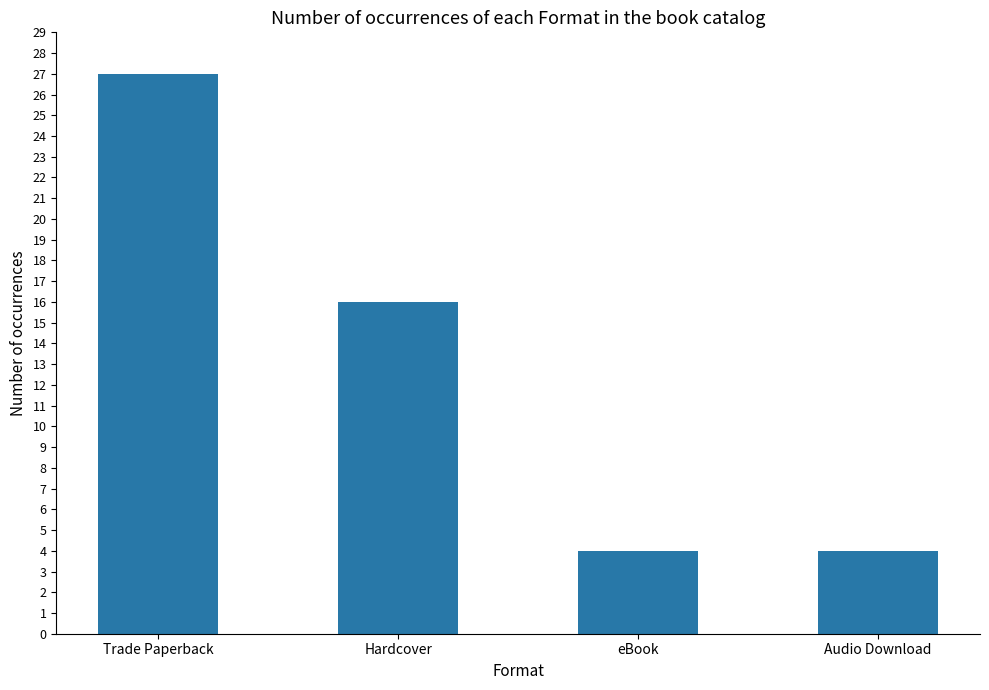

How many distinct data groups are displayed?

1